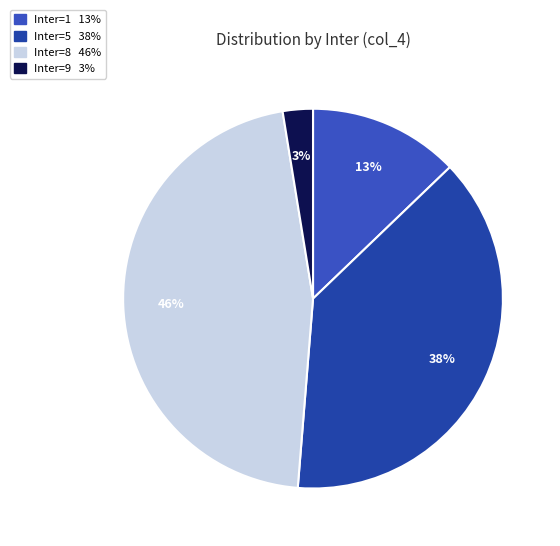

How many segments does this pie chart have?

4